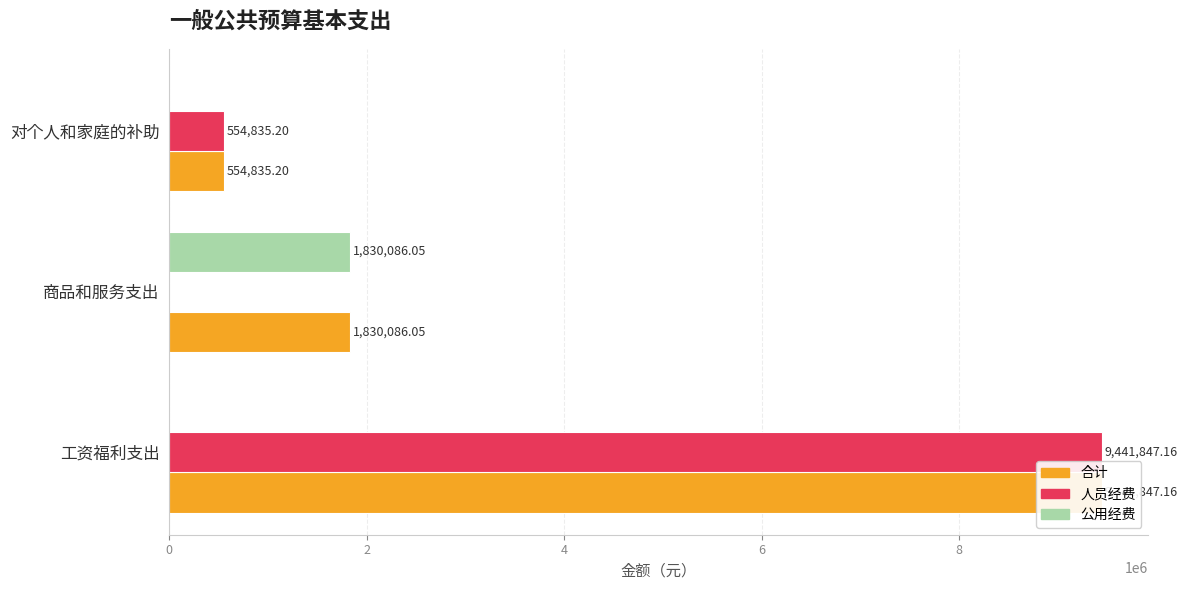

How many values in the 合计 series are below 1830086?

1